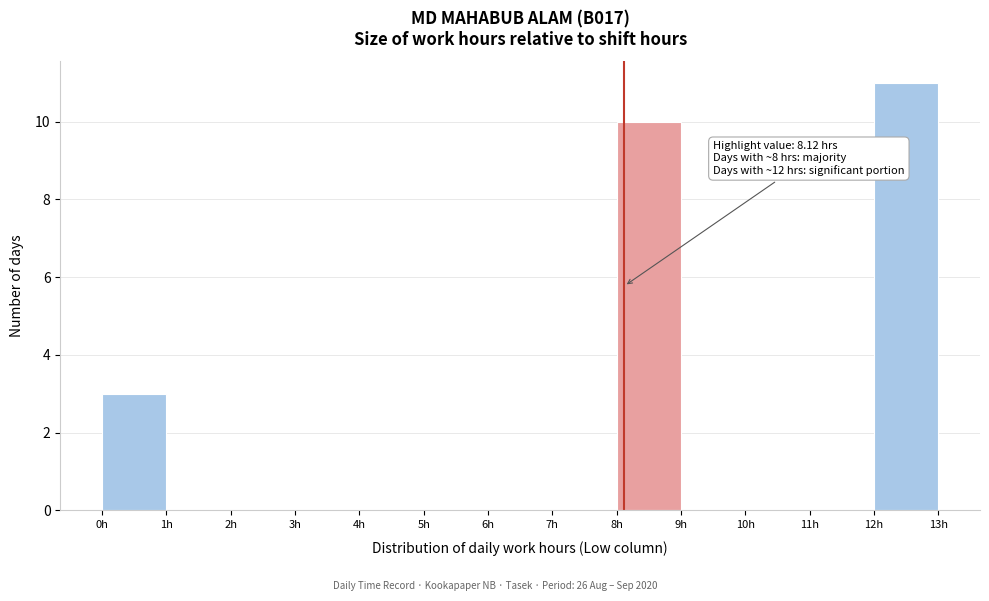

Over which range of the x-axis is the bar tallest?

12 to 13